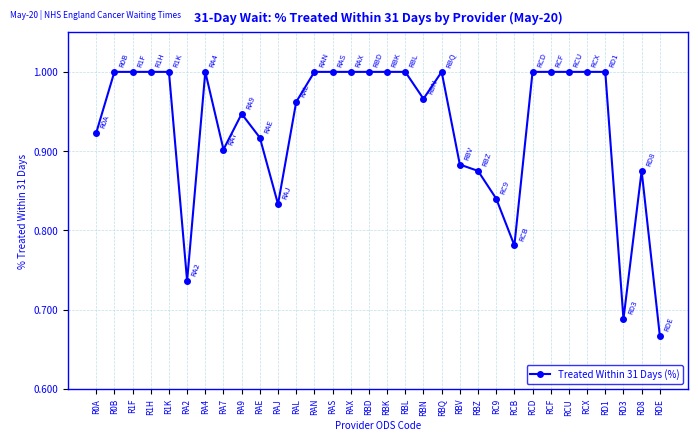

Between RD8 and R0A, which is larger?

R0A